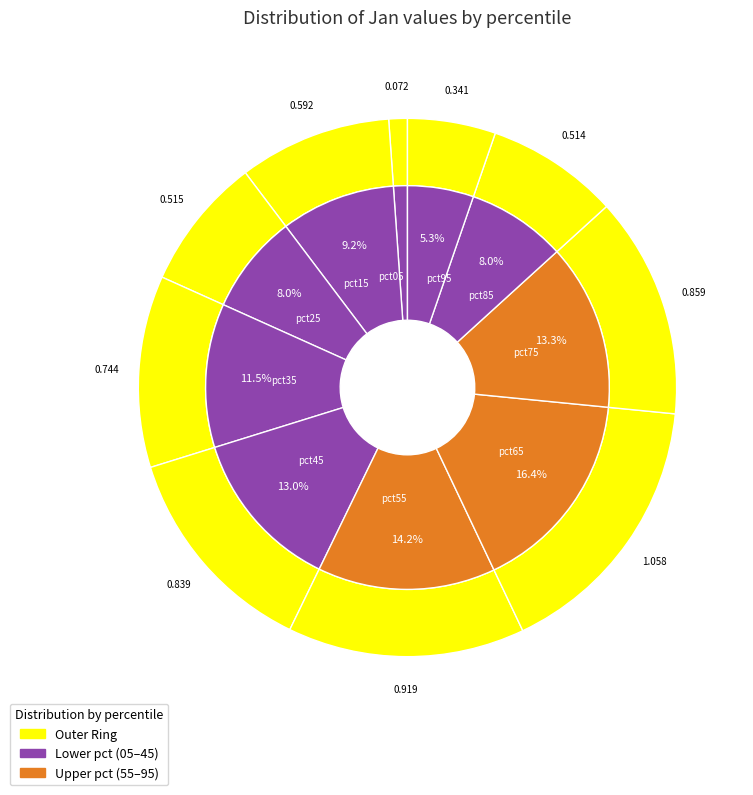

To the nearest percent, what is the difference between the largest and smallest slice percentages?

15%